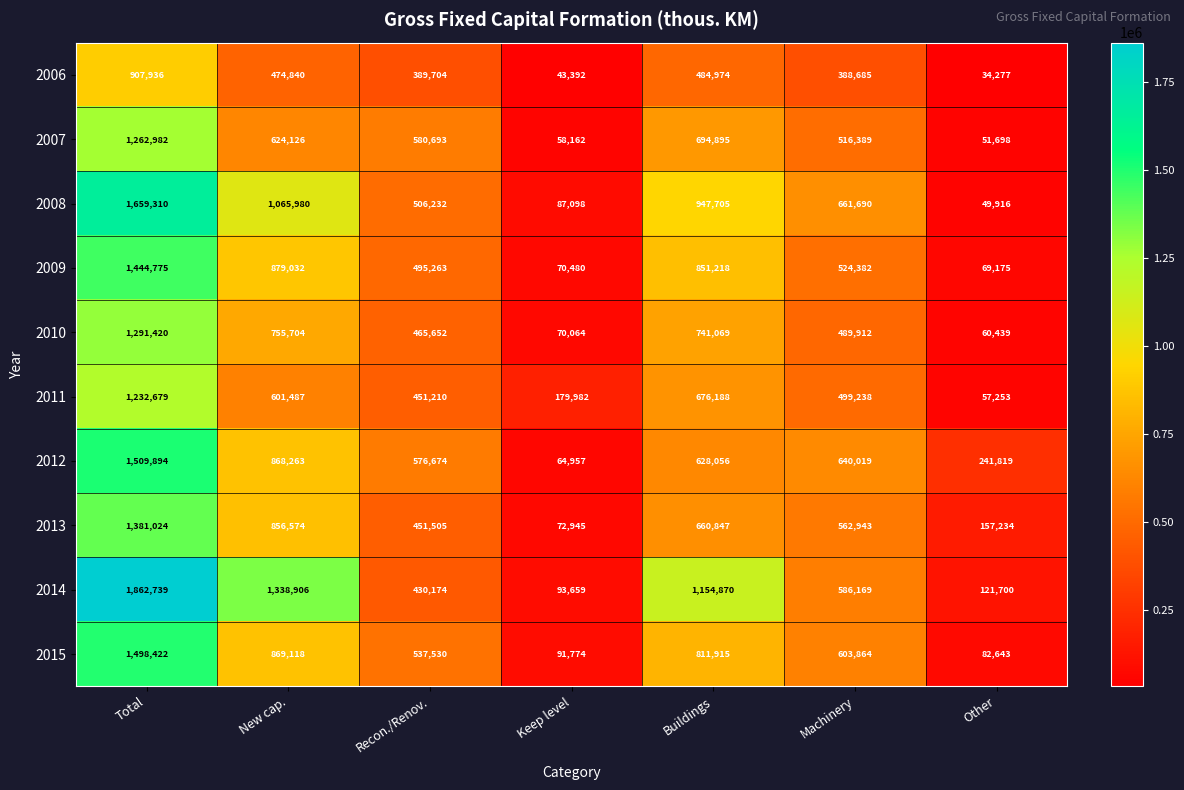

What is the difference between the maximum and minimum values in the 2009 series?

1375600